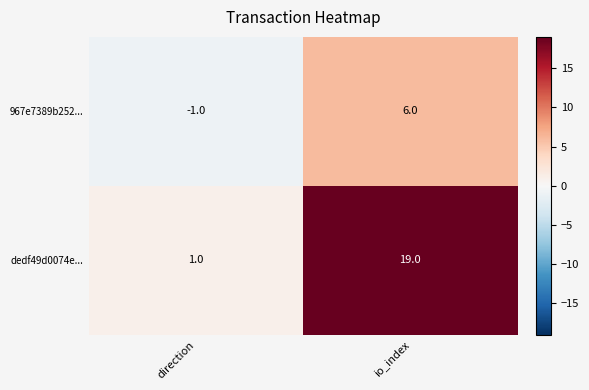

The value of dedf49d0074e... at io_index is 10. True or false?

False